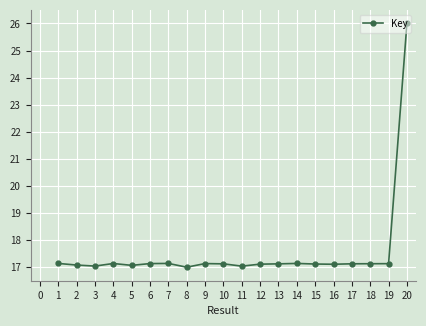

Is it true that the value at 14 is 17.1?

True